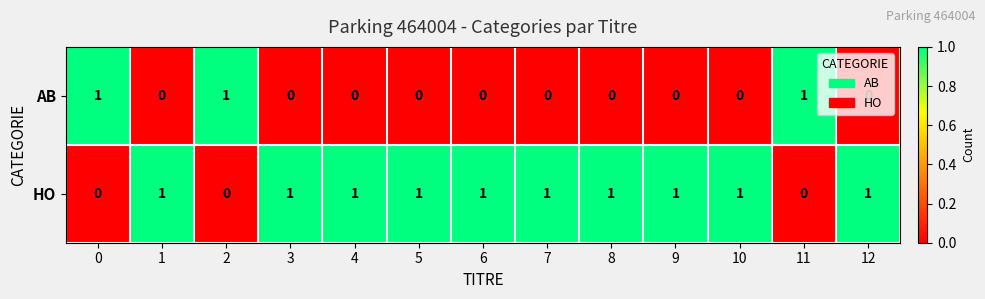

How many series are shown in this chart?

2